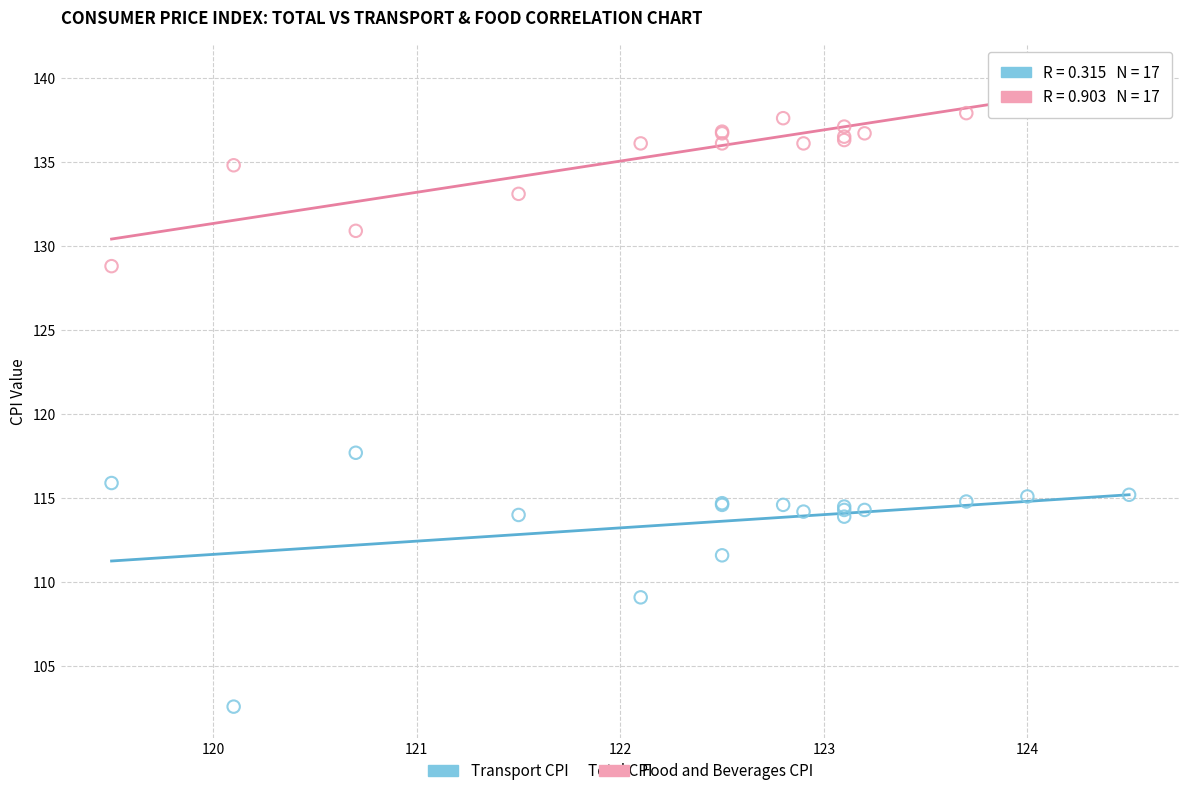

Across all series, what Y value is closest to 121?

117.7